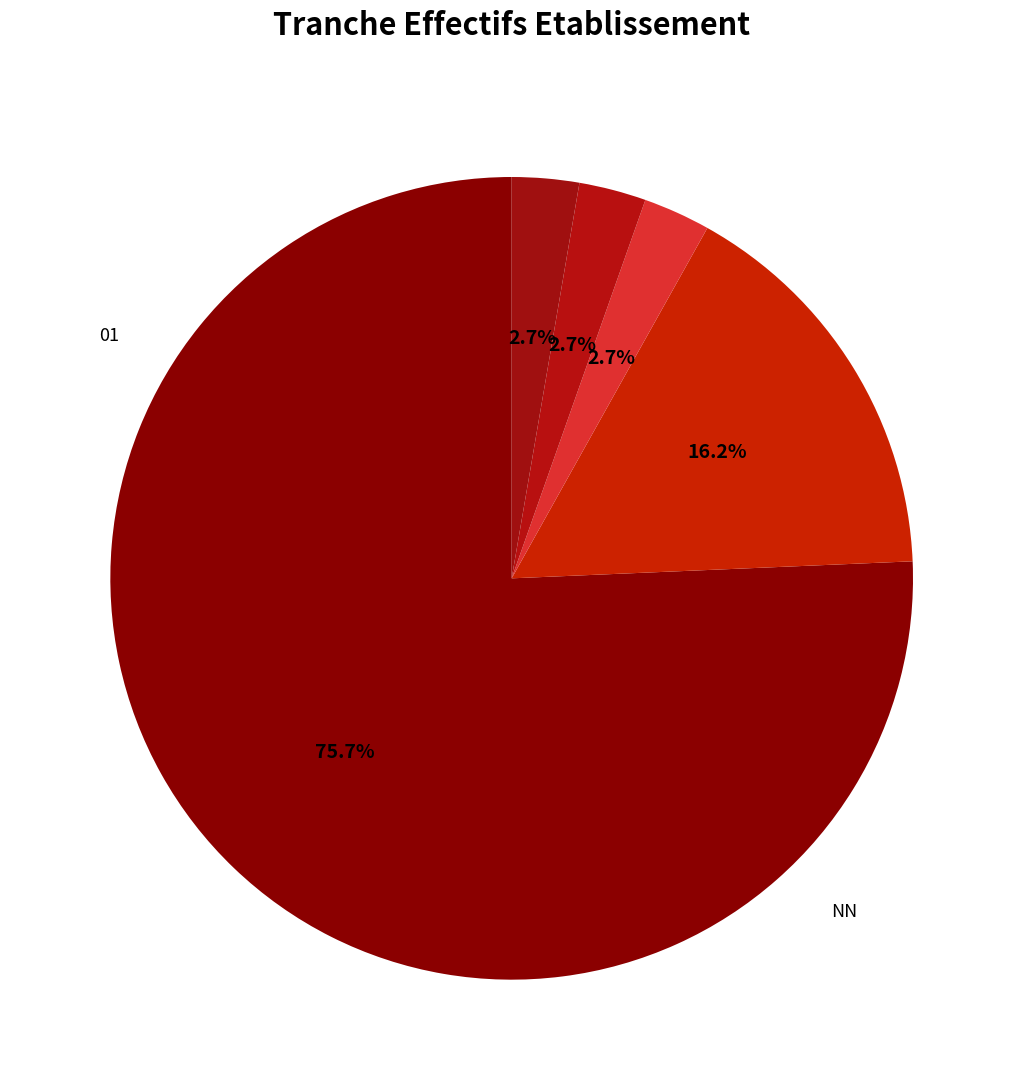

How many slices are in this pie chart?

5